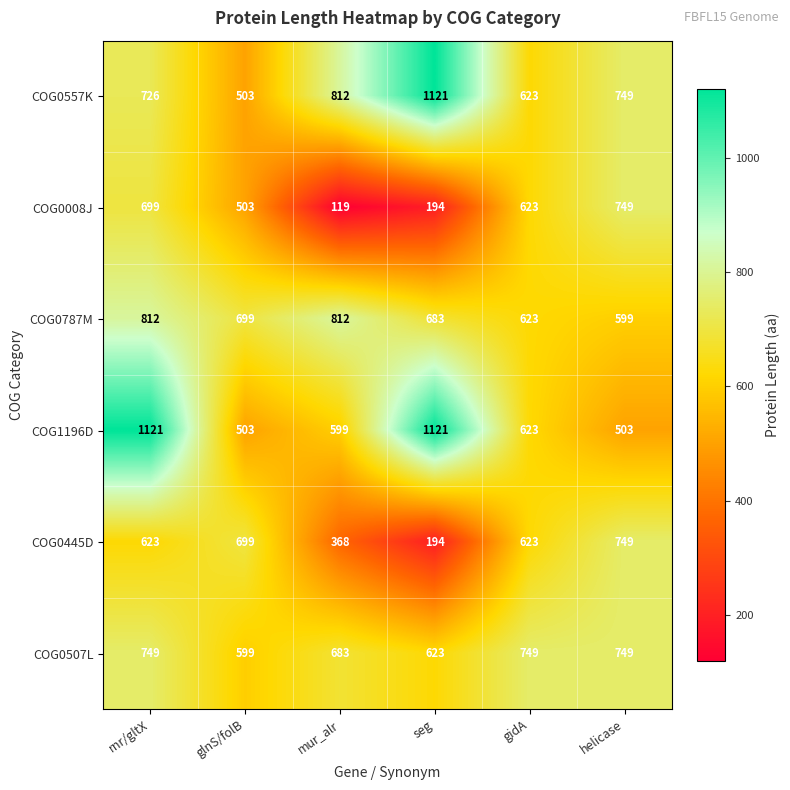

What is the difference between the COG0557K values at helicase and glnS/folB?

246